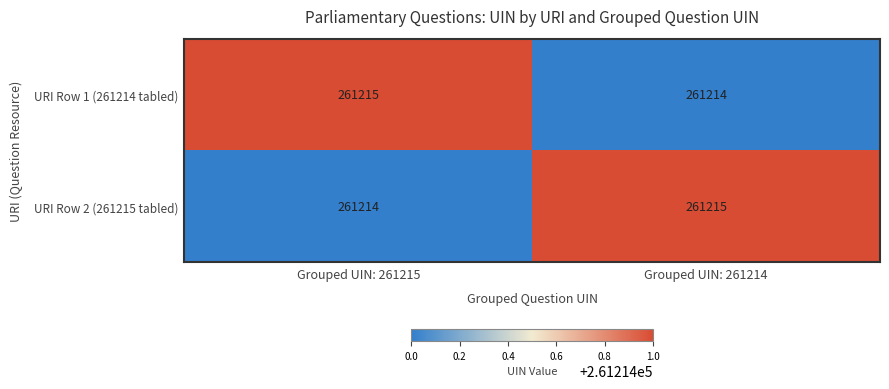

What is the total value across all series at Grouped UIN: 261214?

522429